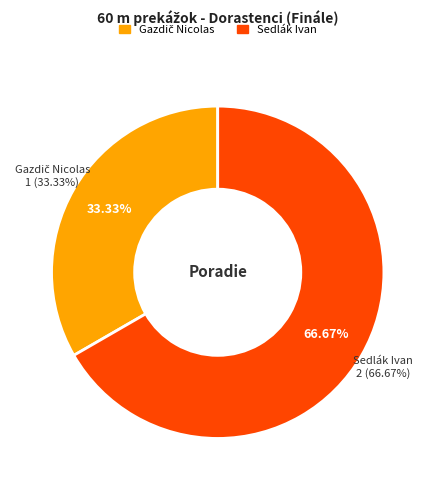

What is the smallest slice in the pie chart?

Gazdič Nicolas